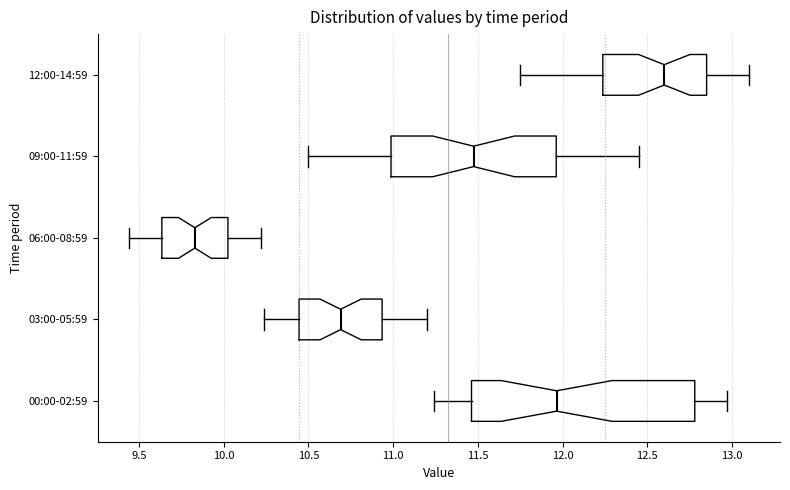

Which box has the furthest to the left median line?

06:00-08:59